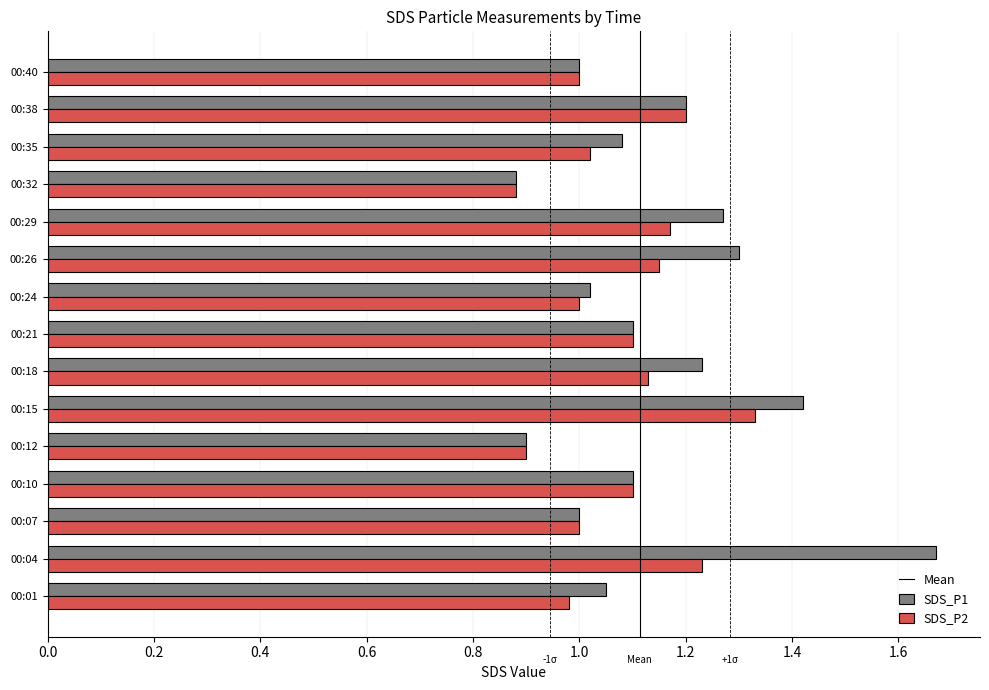

Which category has the lowest value in the SDS_P1 series?

00:32